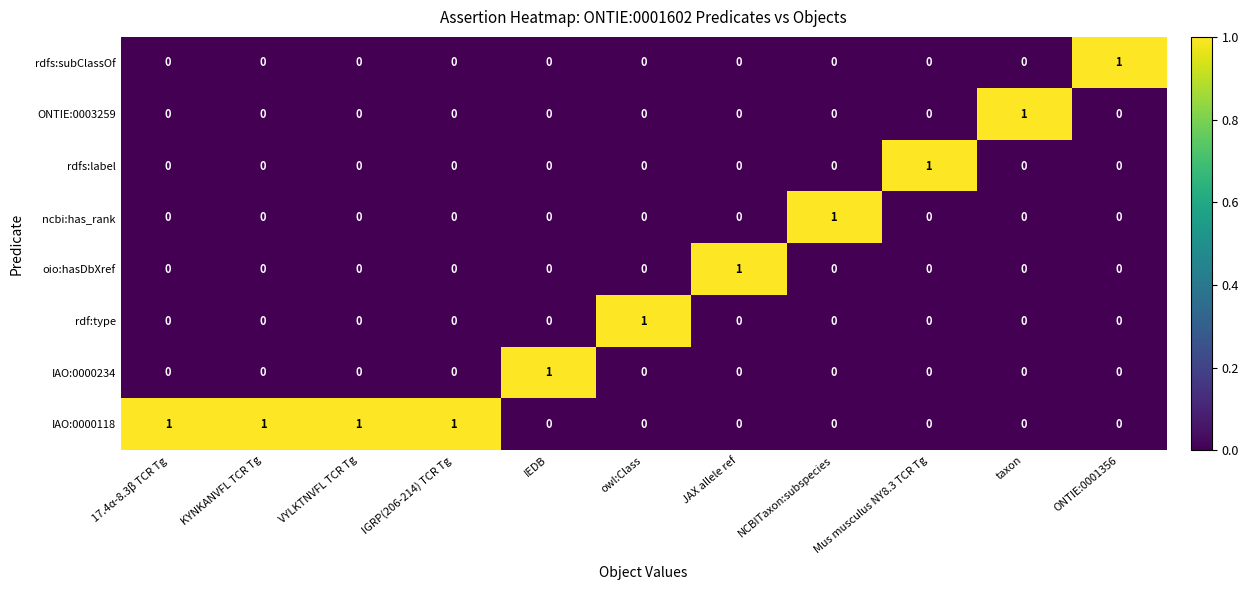

The value of ncbi:has_rank at Mus musculus NY8.3 TCR Tg is 0. True or false?

True